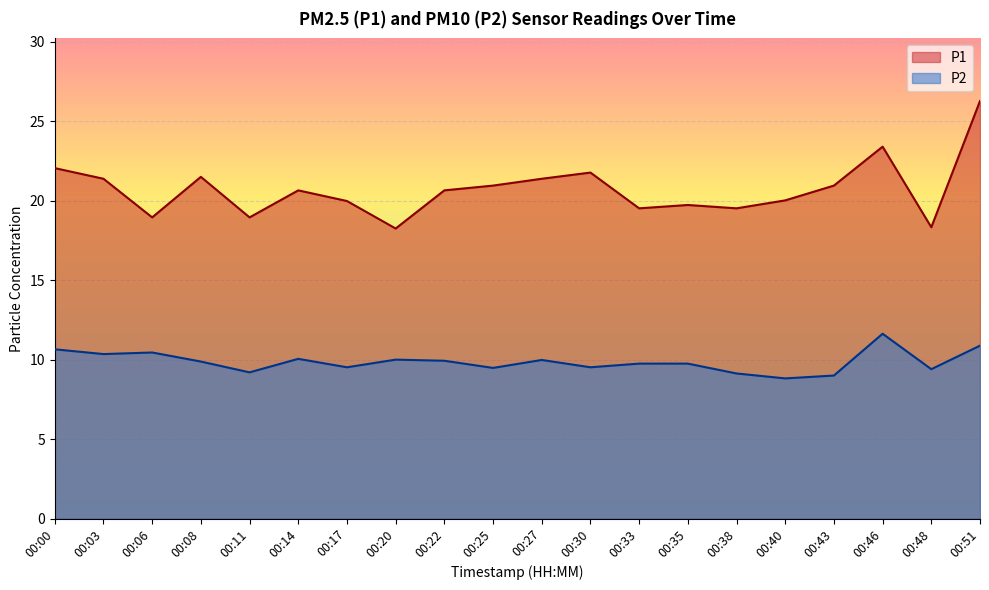

List the series in order of their overall mean, highest first.

P1, P2